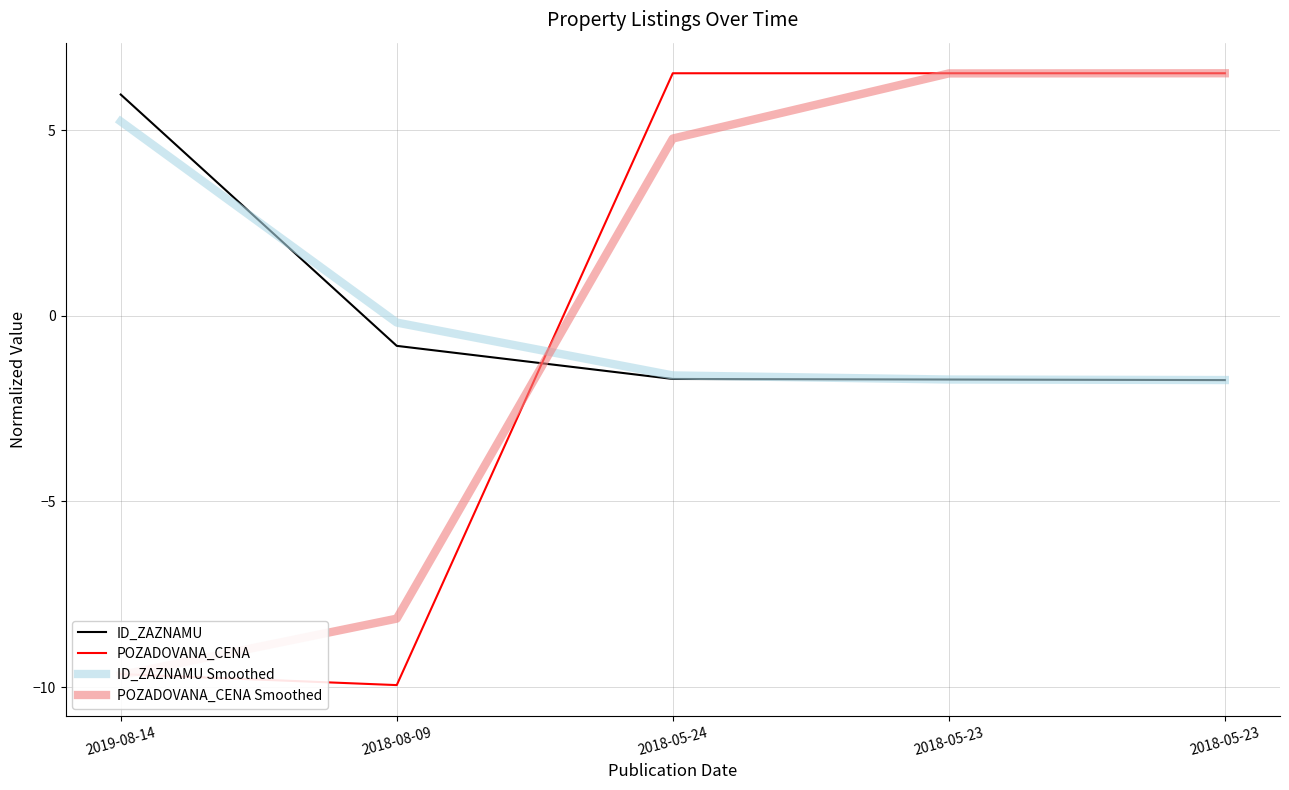

True or false: POZADOVANA_CENA has a value of -13.6 at 2018-08-09.

False